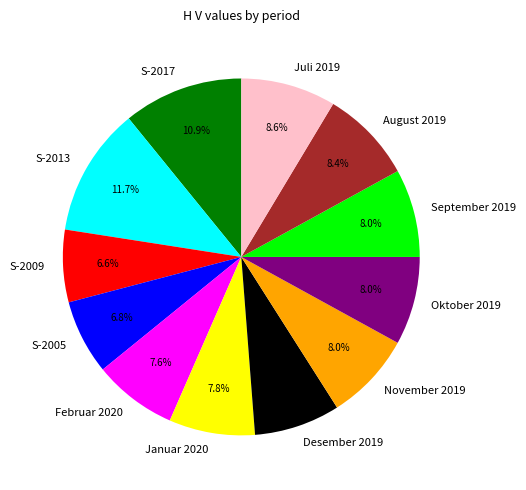

To the nearest percent, what percentage of the pie is Oktober 2019?

8%